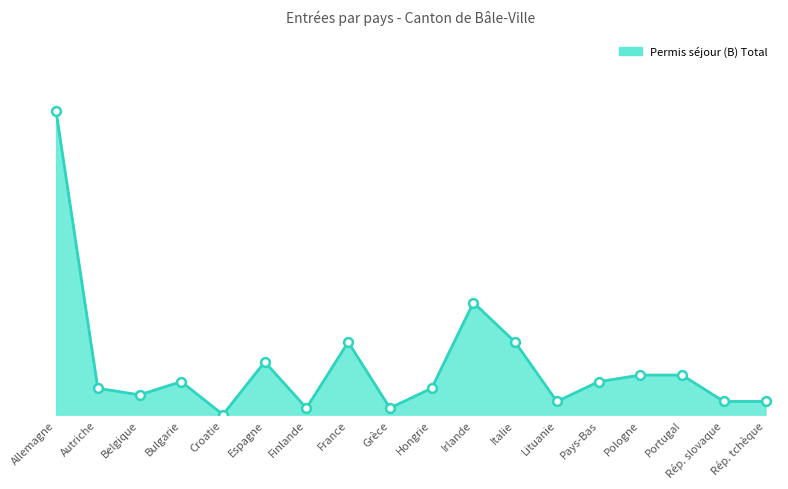

What is the ratio of the value at Allemagne to the value at Portugal?

7.7